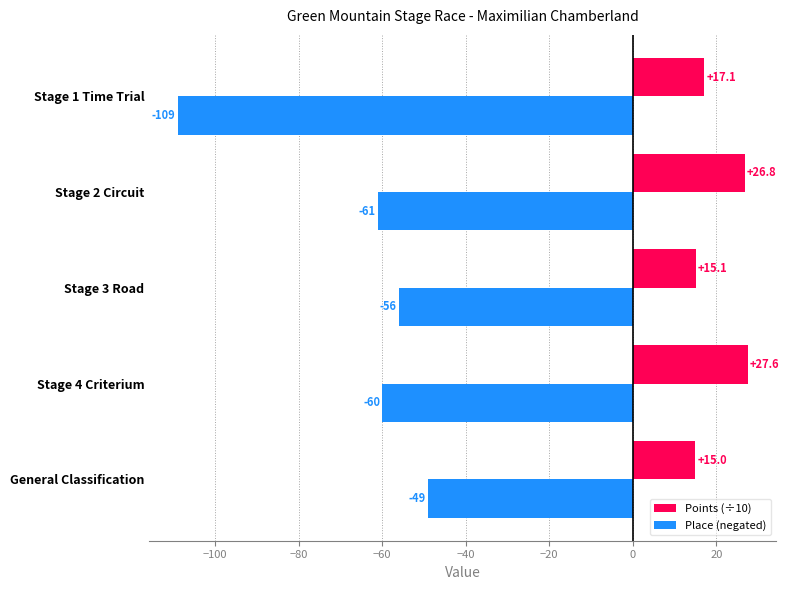

Rank the categories by Place (negated) value from highest to lowest.

General Classification, Stage 3 Road, Stage 4 Criterium, Stage 2 Circuit, Stage 1 Time Trial